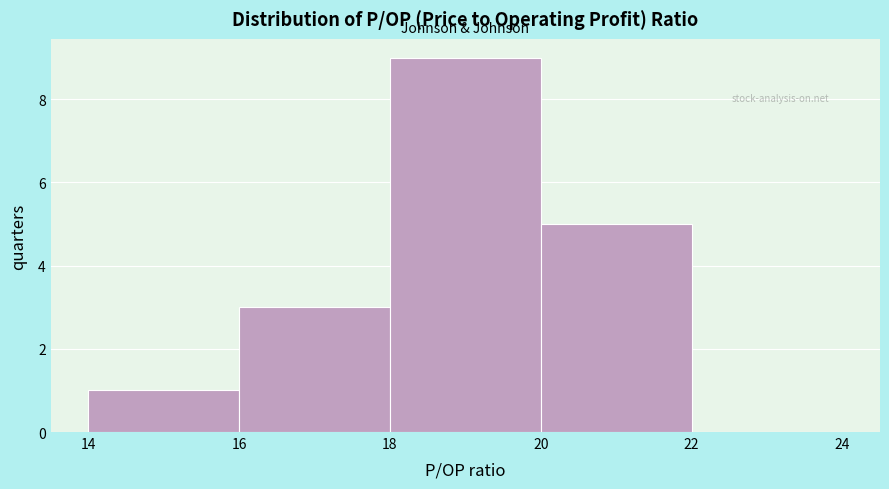

Which range on the x-axis has the tallest bar?

18 to 20